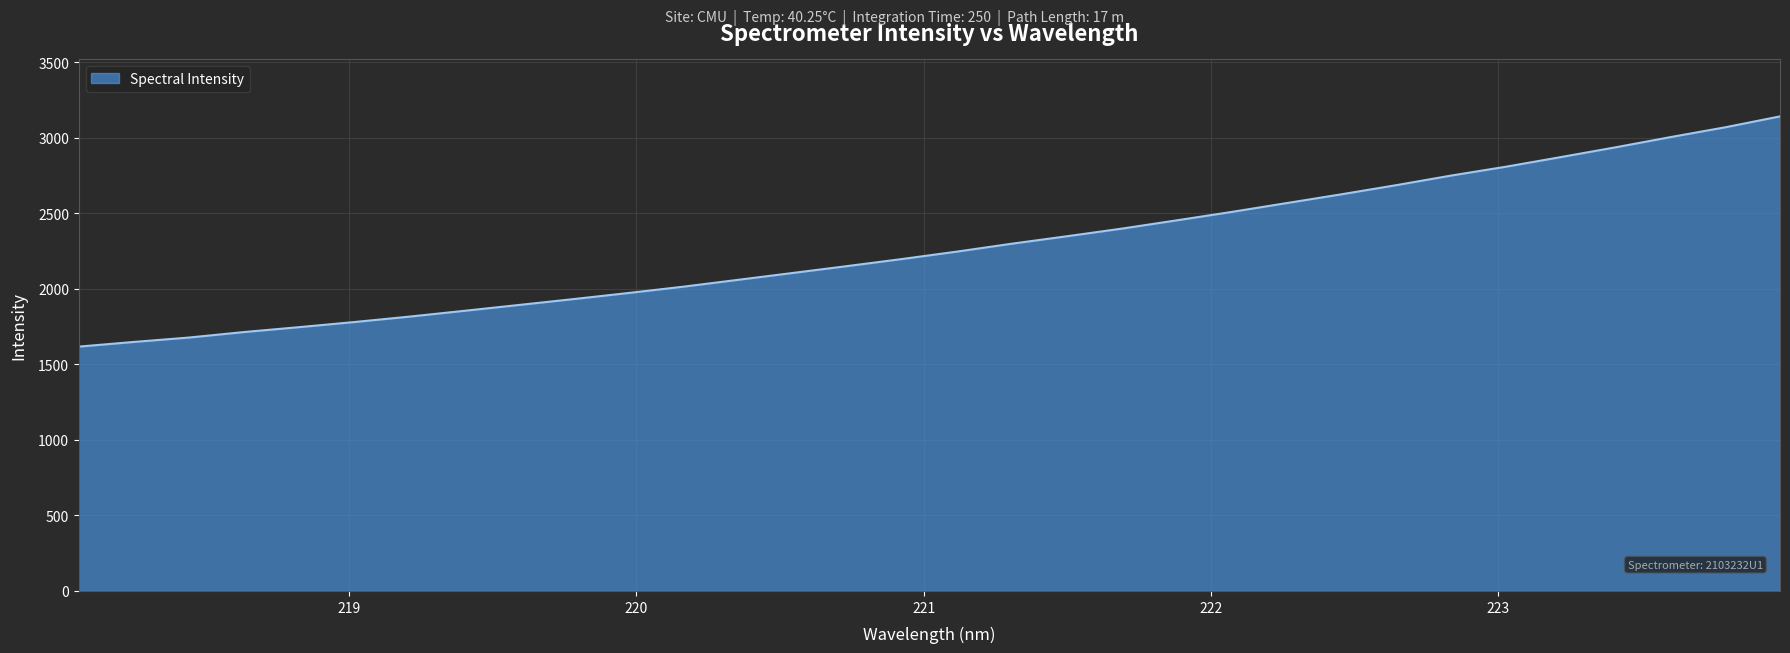

What is the greatest value displayed?

3141.0